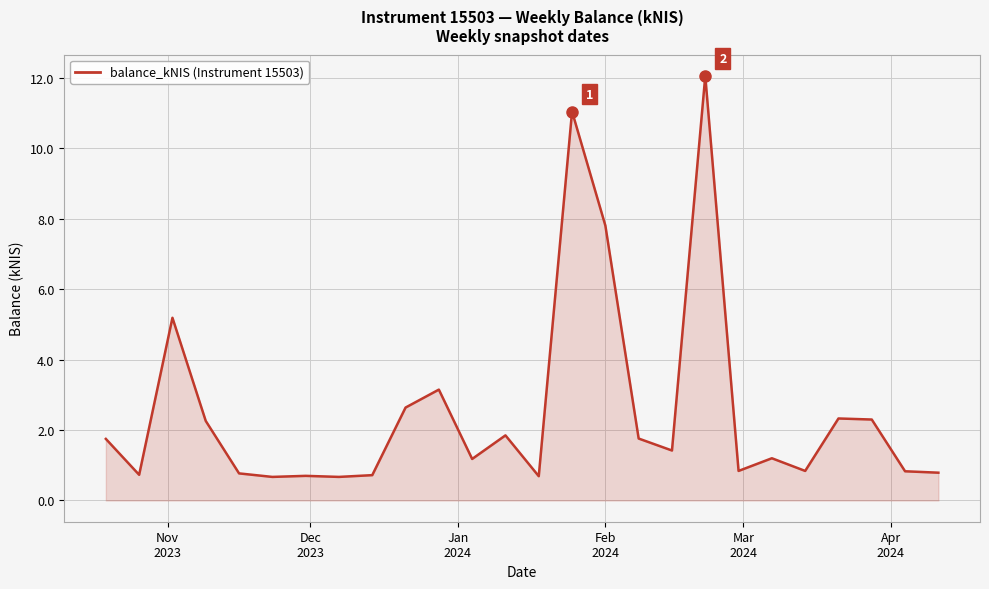

What is the greatest value displayed?

12.1